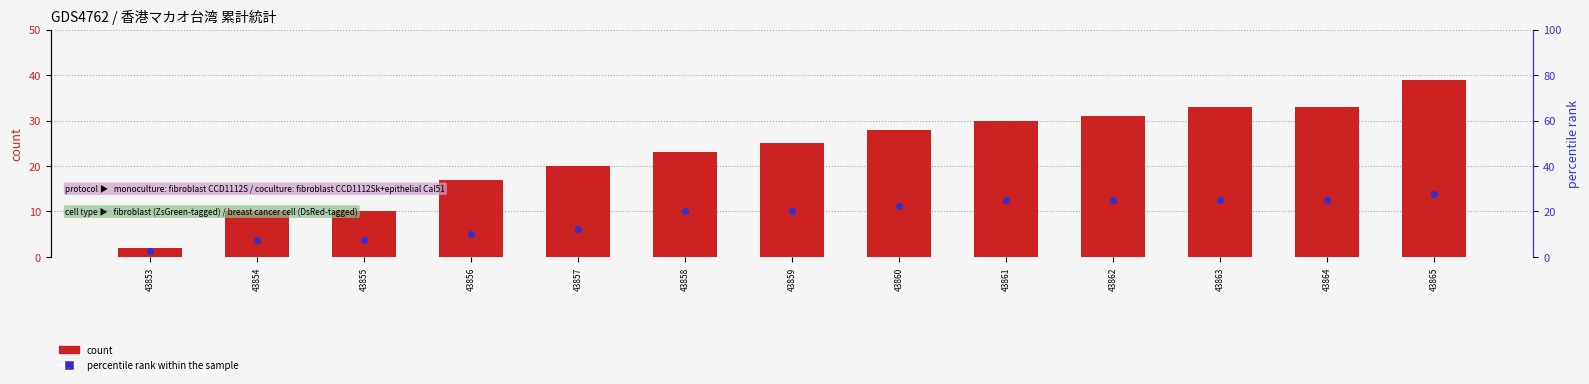

At how many categories does at least one series exceed 10?

10